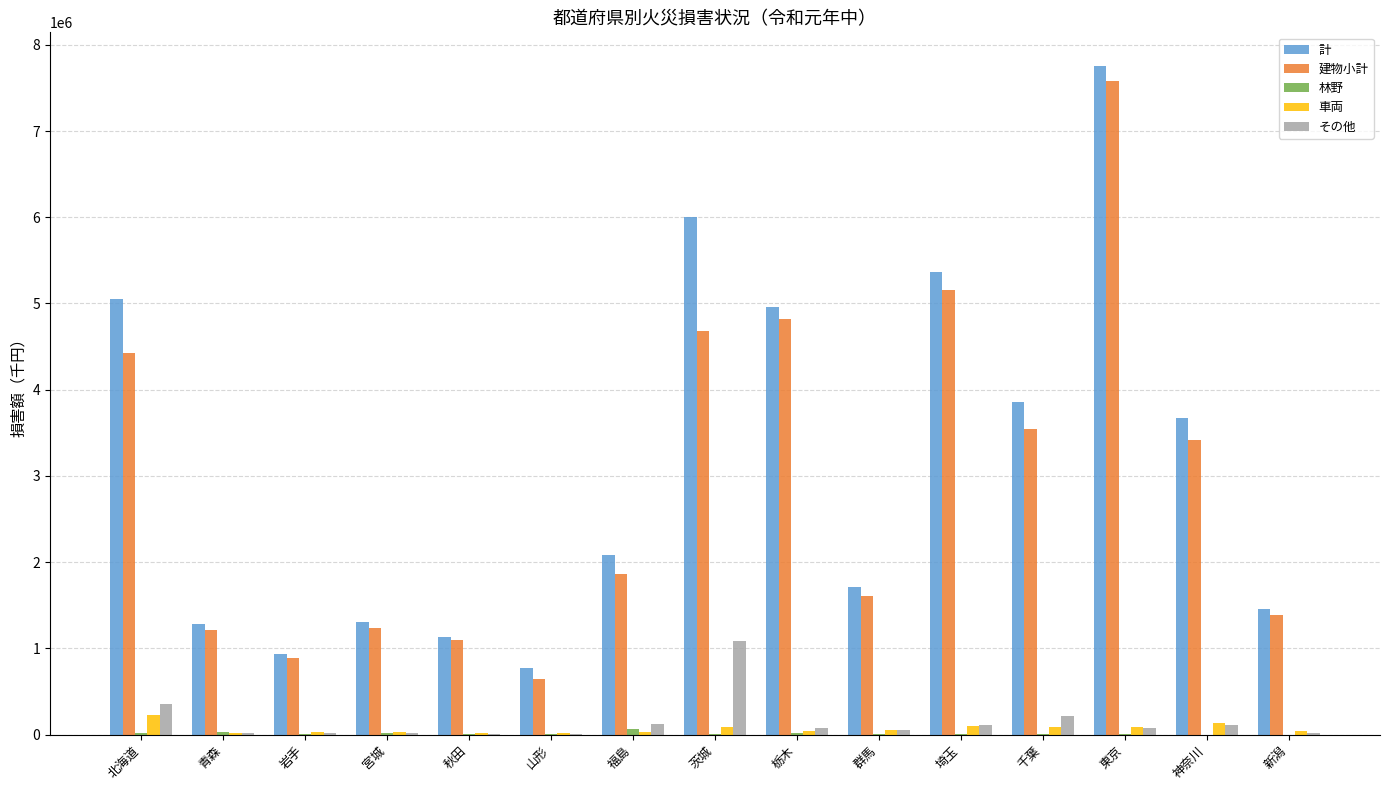

Is it true that 計 equals 1226453 at 山形?

False